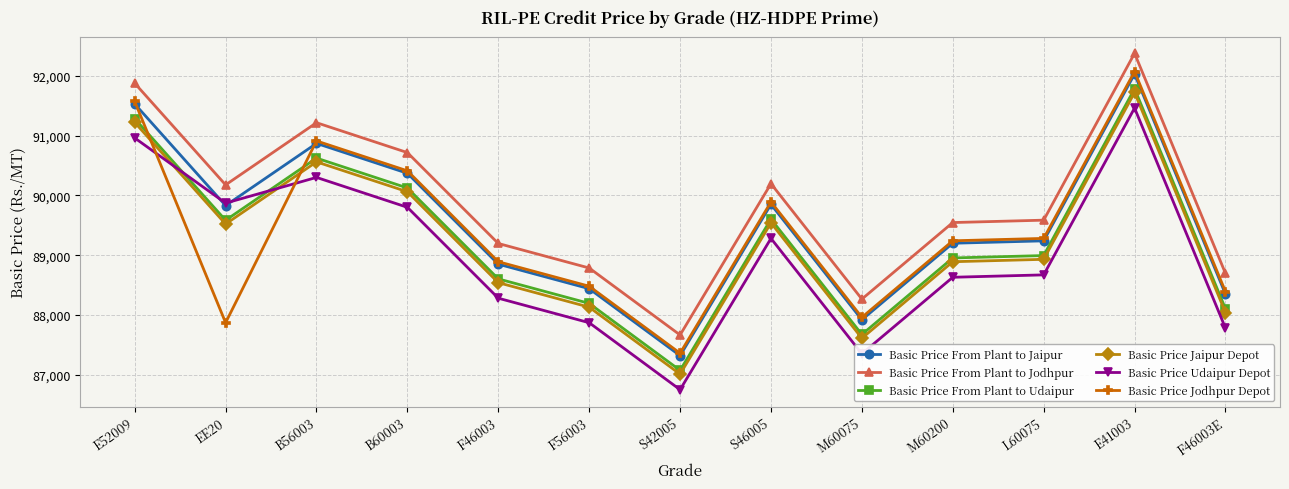

At which category is the sum across all series the highest?

E41003